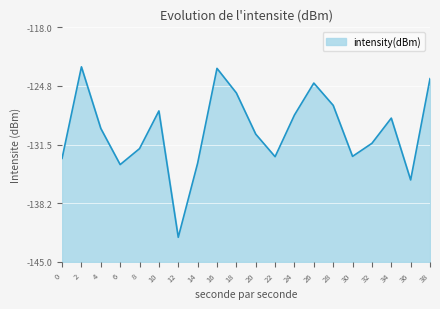

Between 16 and 18, which is larger?

16